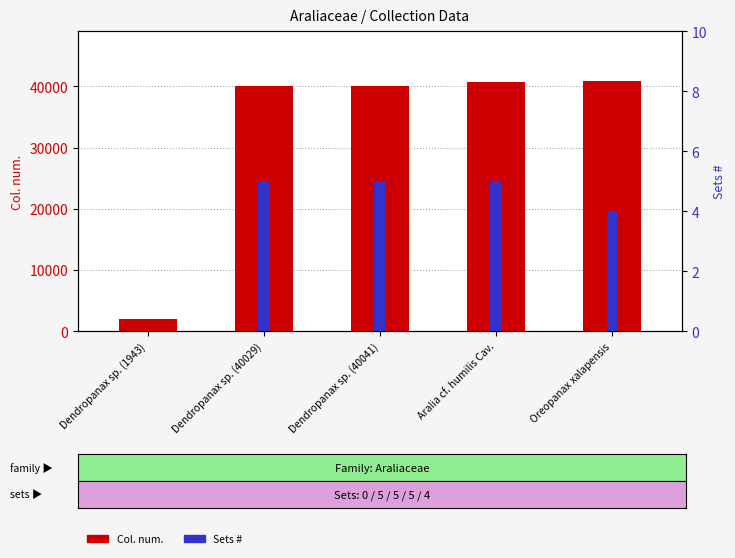

What is the difference between the second highest and second lowest values in the Col. num. series?

622